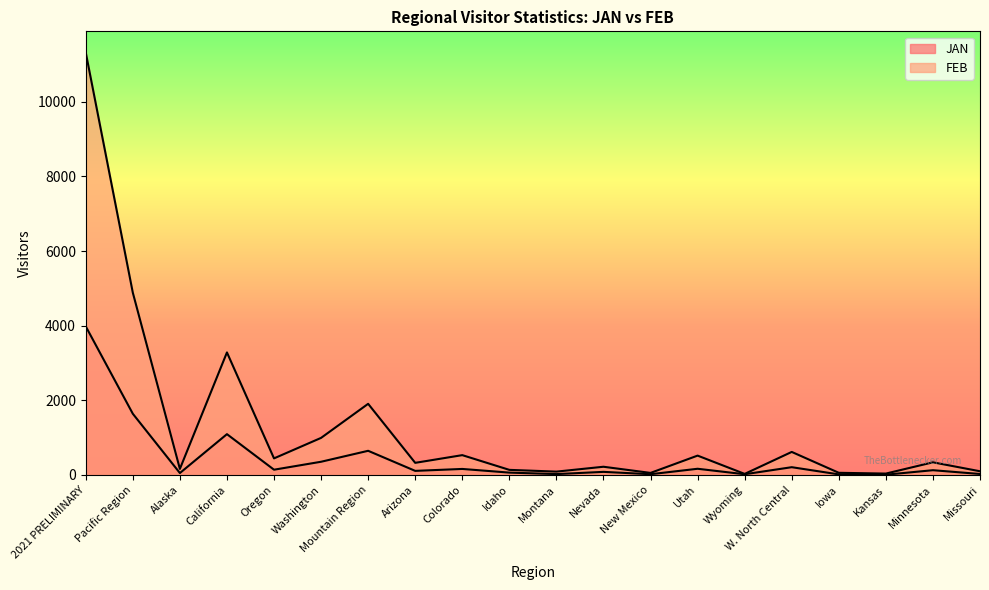

Reading right to left, transcribe all the data shown in this chart.

JAN: Missouri=26.3	Minnesota=127.9	Kansas=7.5	Iowa=15.8	W. North Central=208.4	Wyoming=19.4	Utah=166.3	New Mexico=20.2	Nevada=83.3	Montana=23.6	Idaho=63.4	Colorado=161.6	Arizona=109.9	Mountain Region=647.7	Washington=354.1	Oregon=141.1	California=1093.6	Alaska=51.5	Pacific Region=1640.4	2021 PRELIMINARY=3981.3
FEB: Missouri=99.6	Minnesota=339.1	Kansas=37.3	Iowa=58.2	W. North Central=617.6	Wyoming=28.9	Utah=518.8	New Mexico=55.2	Nevada=220.3	Montana=89.8	Idaho=136.9	Colorado=531.4	Arizona=325.0	Mountain Region=1906.4	Washington=993.6	Oregon=444.4	California=3283.6	Alaska=162.6	Pacific Region=4884.1	2021 PRELIMINARY=11320.8